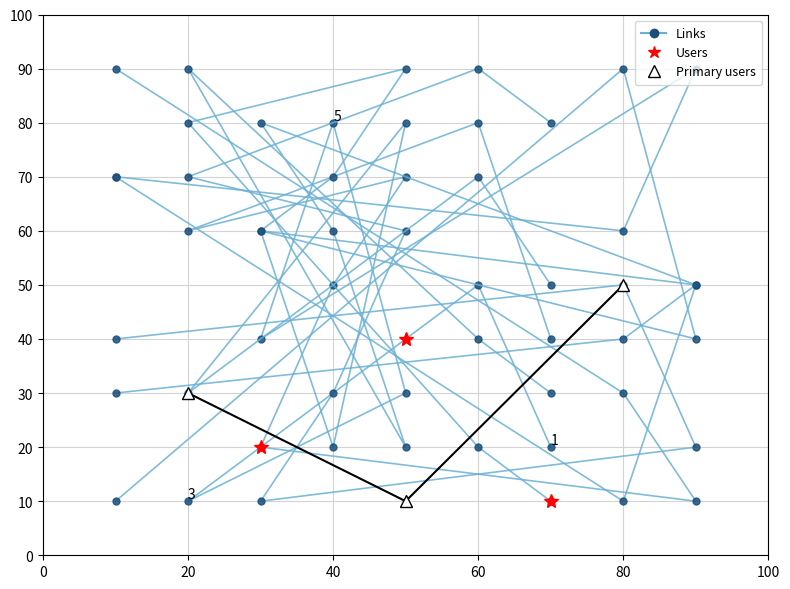

The value of col_3 at 4 is 29. True or false?

False